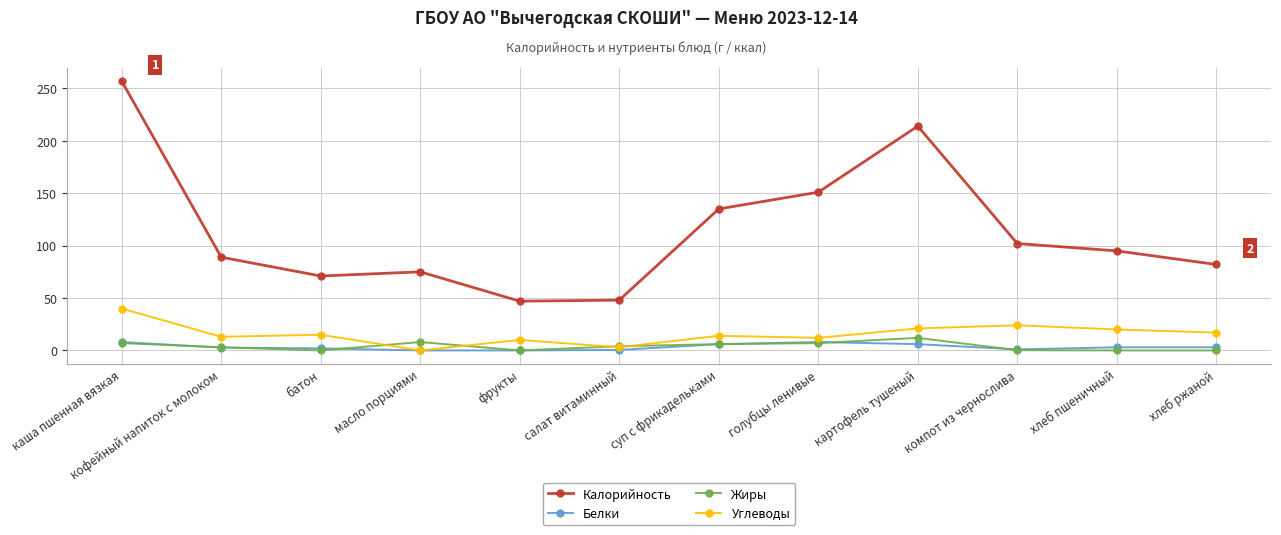

What position from the right is хлеб пшеничный?

2